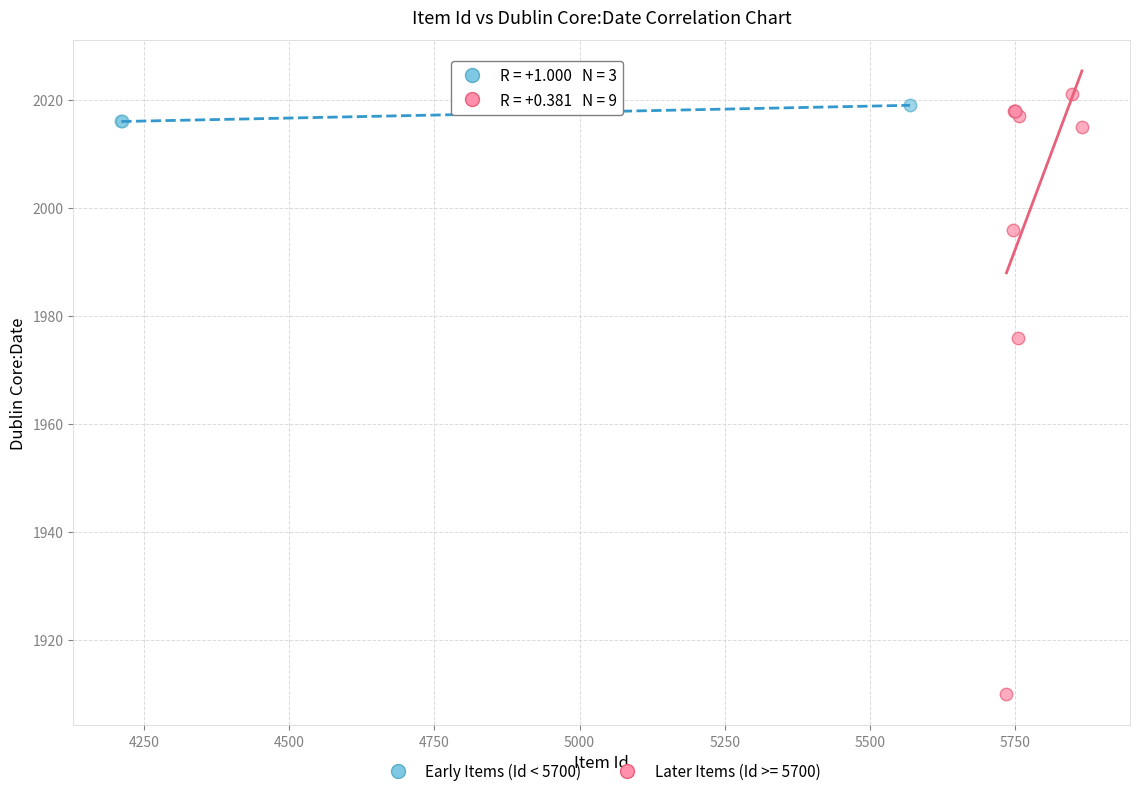

Which series has the widest spread of Y values?

Later Items (Id >= 5700)